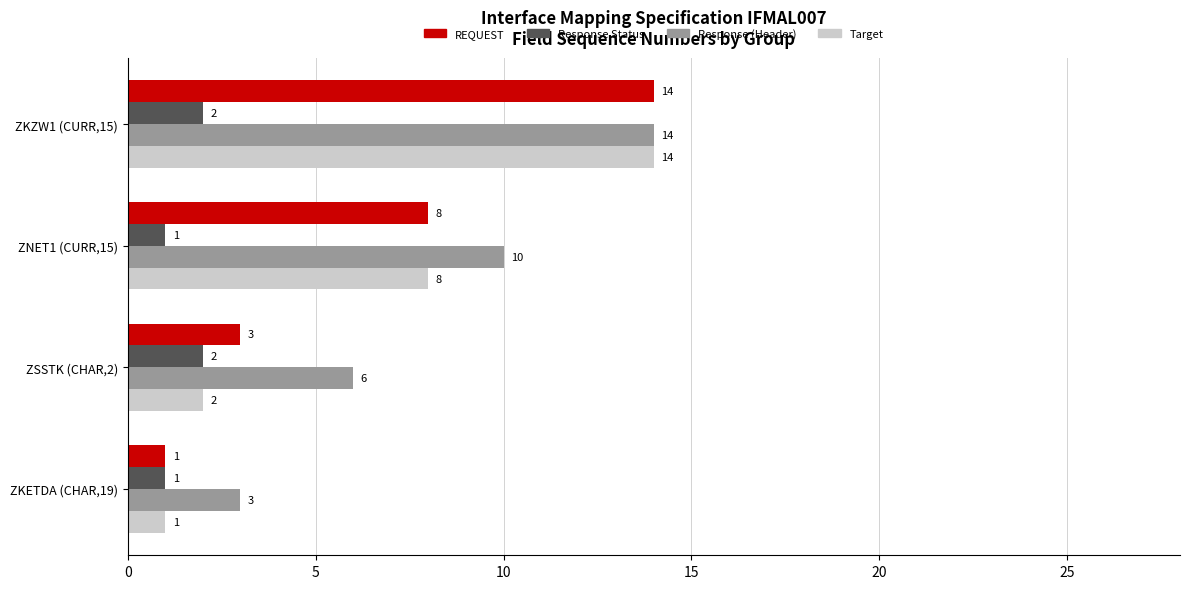

How many Response Status values are between 1 and 2?

4